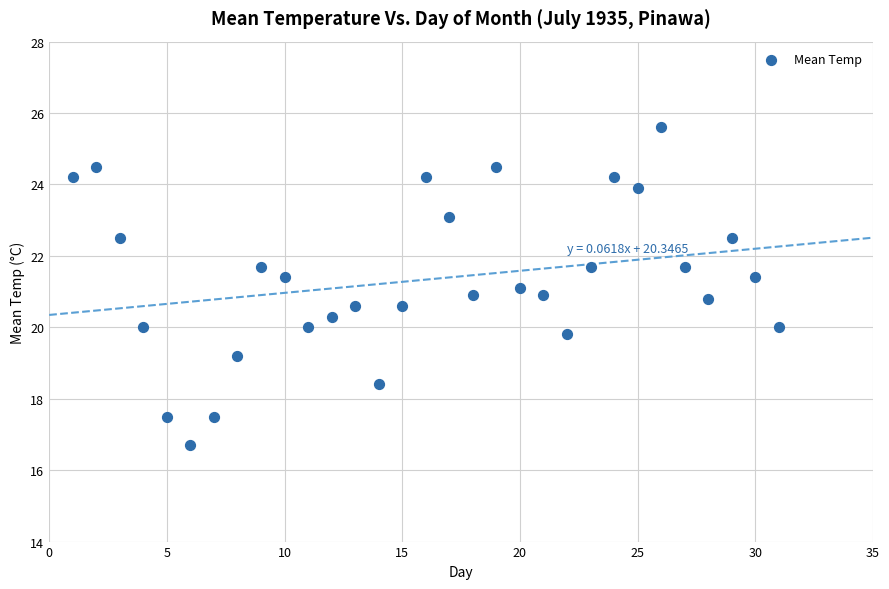

What is the range of Y values (max minus min)?

8.9